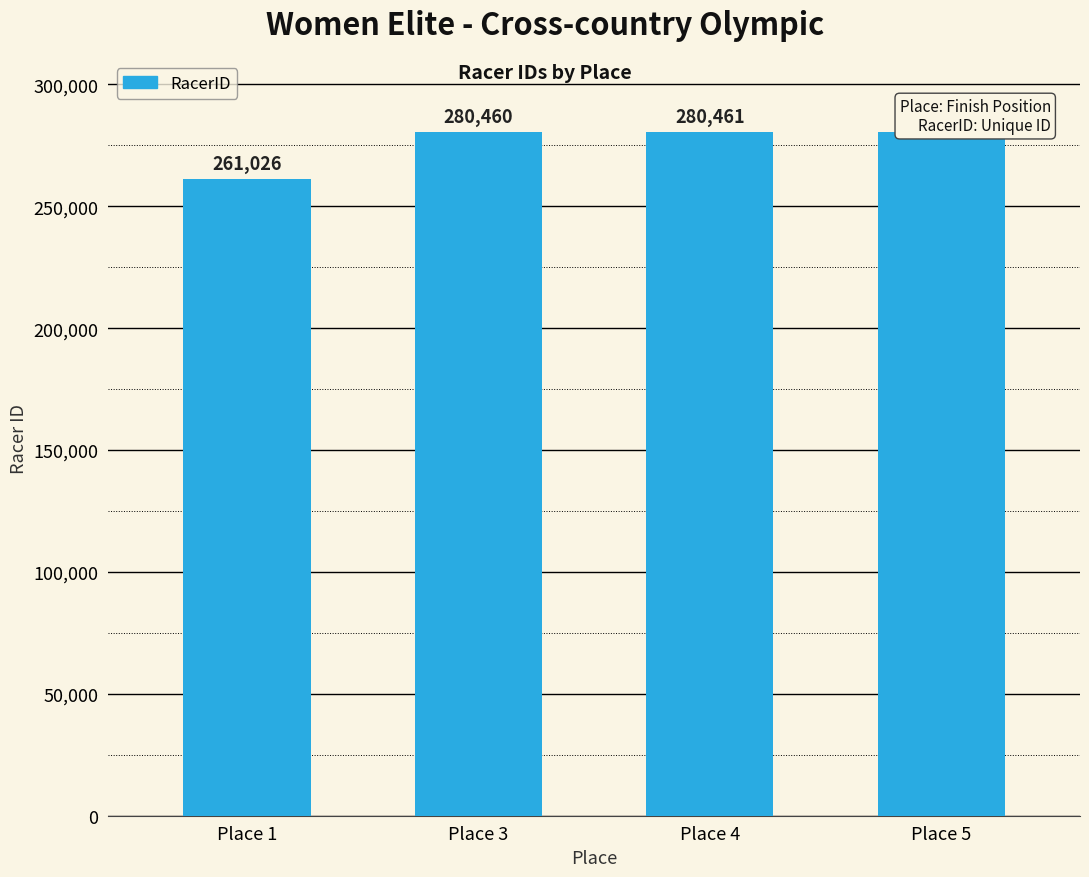

Which label corresponds to the largest value in the chart?

Place 5